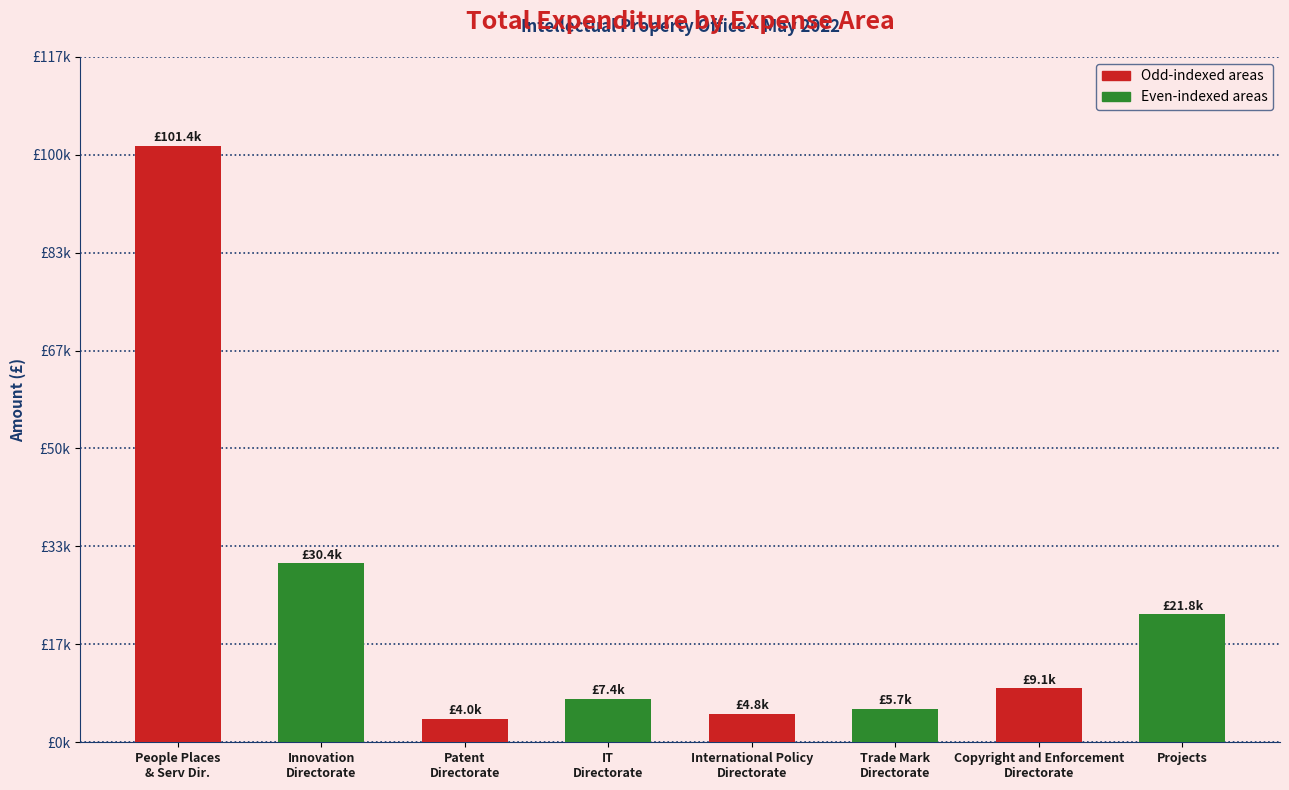

Are the bars horizontal?

No